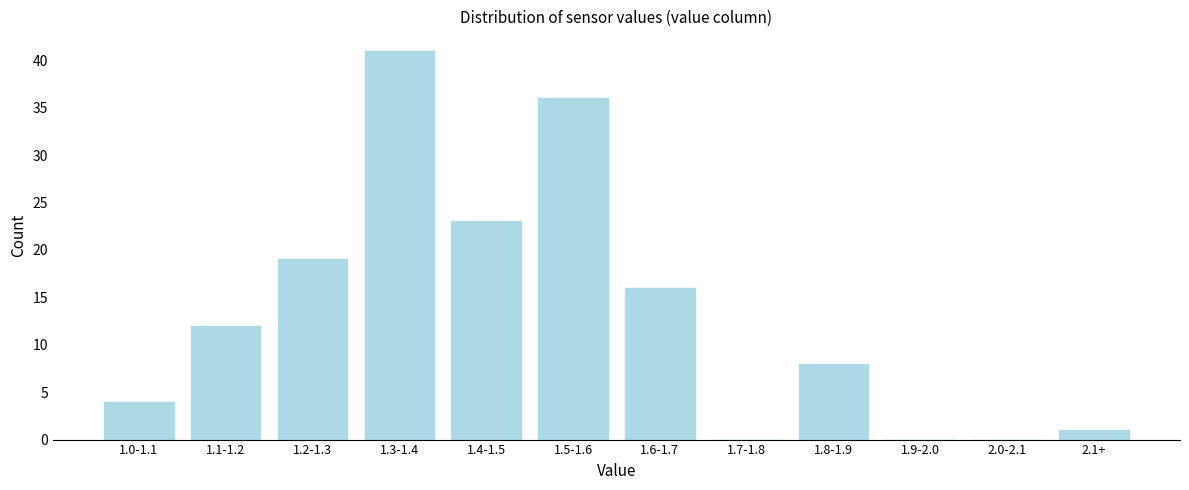

Reading left to right, what are all the values shown in this chart?

1.0-1.1=4	1.1-1.2=12	1.2-1.3=19	1.3-1.4=41	1.4-1.5=23	1.5-1.6=36	1.6-1.7=16	1.7-1.8=0	1.8-1.9=8	1.9-2.0=0	2.0-2.1=0	2.1+=1